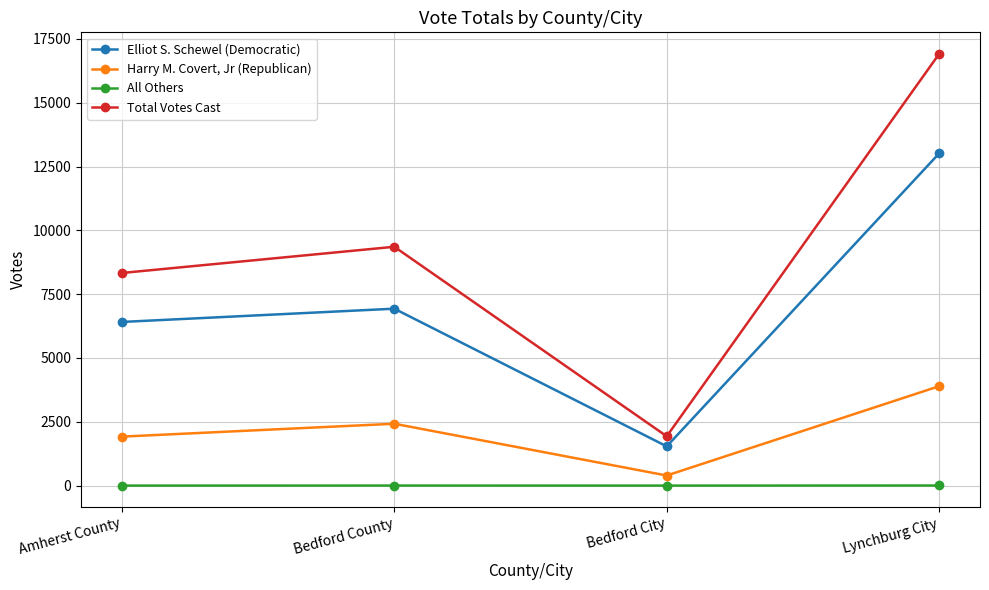

The value of Elliot S. Schewel (Democratic) at Lynchburg City is 13016. True or false?

True